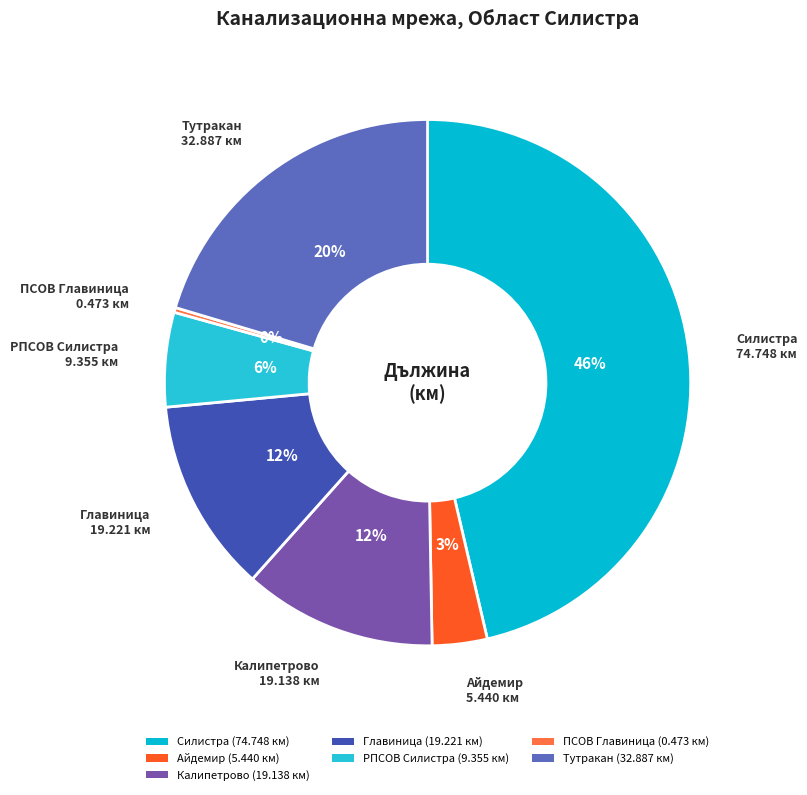

What is the smallest slice in the pie chart?

ПСОВ Главиница